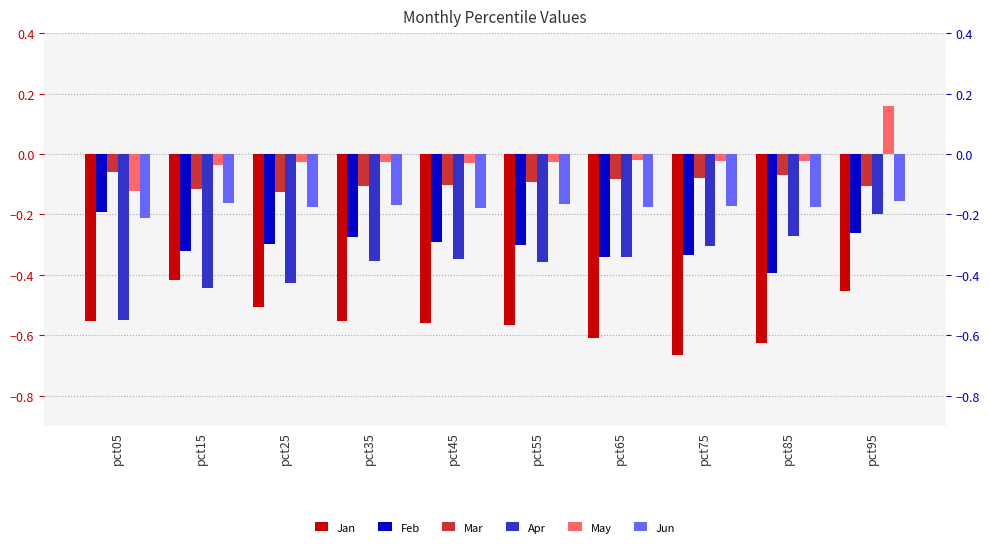

True or false: Feb has a value of -0.1 at pct15.

False